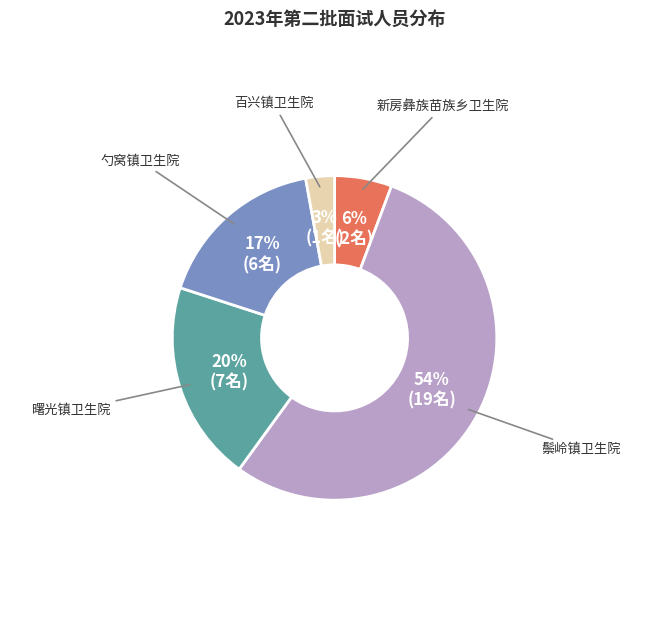

Does any single category account for the majority?

Yes